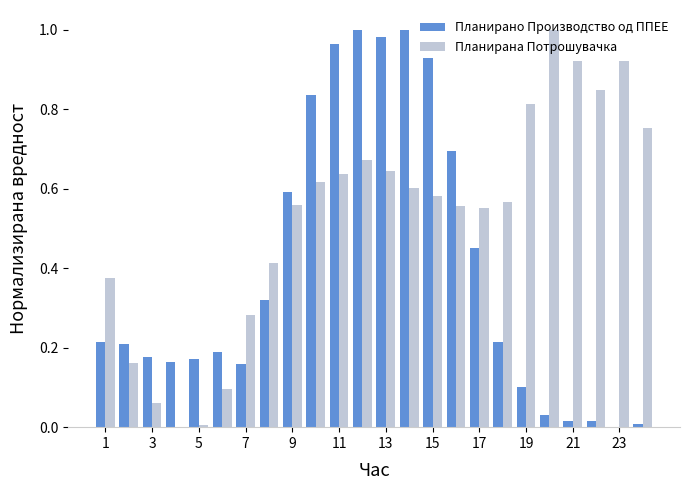

What is the sum of all Планирана Потрошувачка values?

12.6